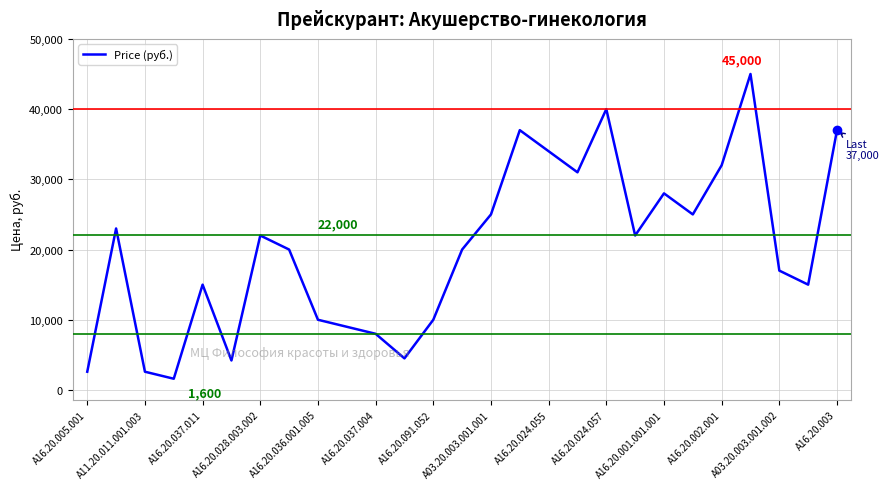

What is the minimum value shown in the chart?

1600